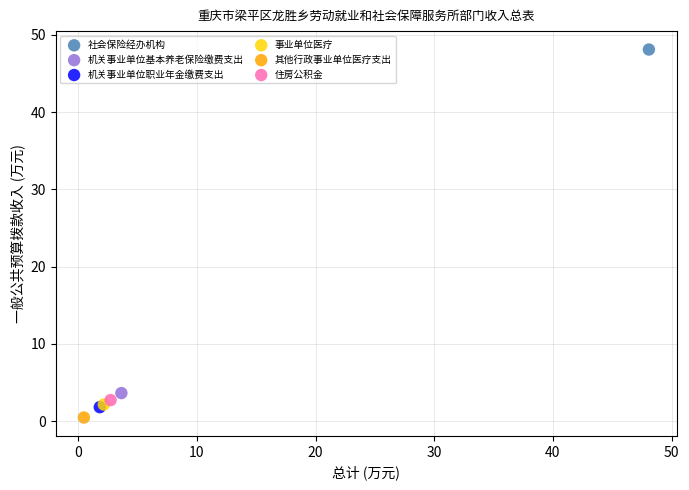

Which series reaches the maximum Y coordinate?

社会保险经办机构